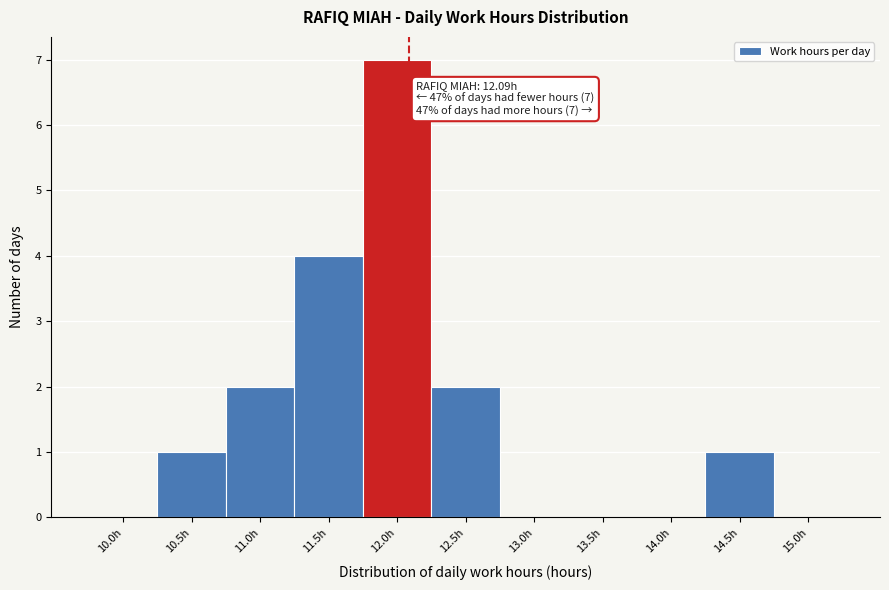

Reading right to left, transcribe all the data shown in this chart.

15.0h=0	14.5h=1	14.0h=0	13.5h=0	13.0h=0	12.5h=2	12.0h=7	11.5h=4	11.0h=2	10.5h=1	10.0h=0